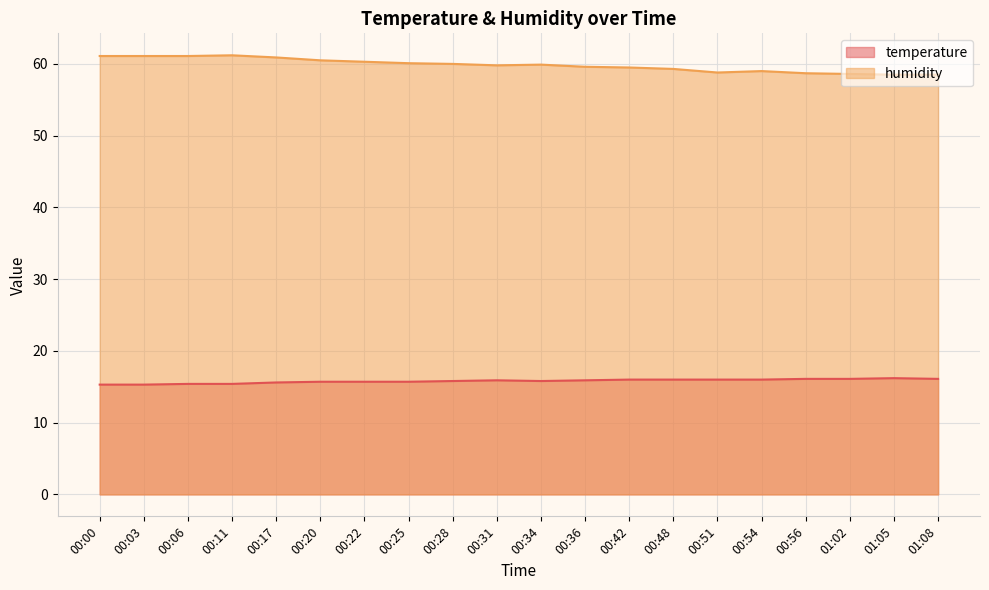

Reading left to right, list all the values displayed in this chart.

temperature: 15.3	15.3	15.4	15.4	15.6	15.7	15.7	15.7	15.8	15.9	15.8	15.9	16.0	16.0	16.0	16.0	16.1	16.1	16.2	16.1
humidity: 61.1	61.1	61.1	61.2	60.9	60.5	60.3	60.1	60.0	59.8	59.9	59.6	59.5	59.3	58.8	59.0	58.7	58.6	58.5	58.5